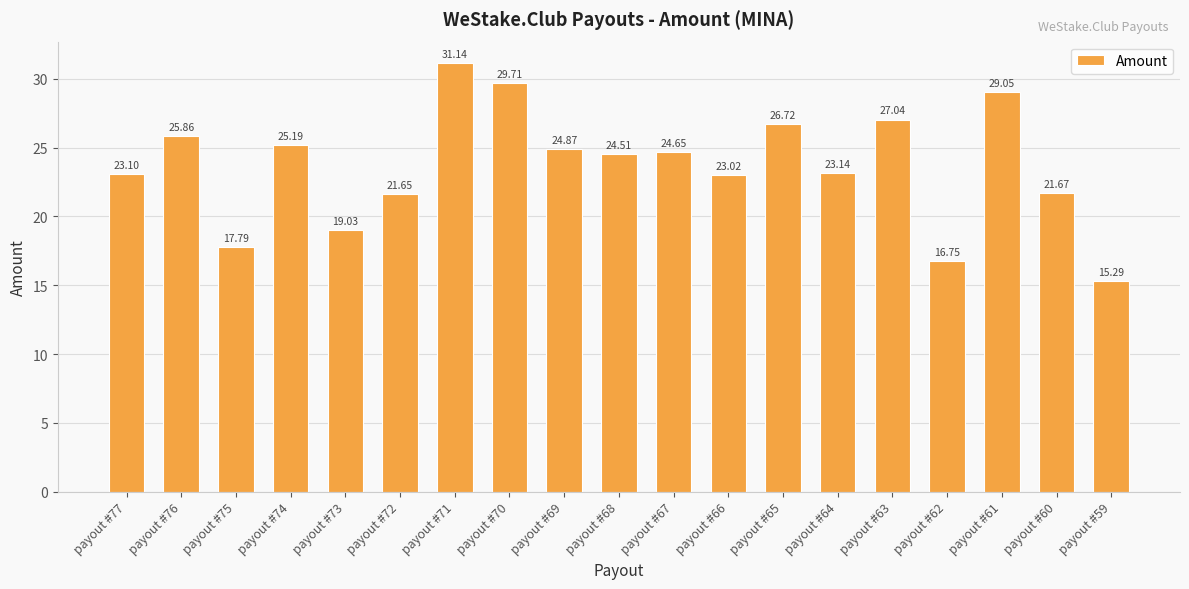

Count the number of categories in the chart.

19